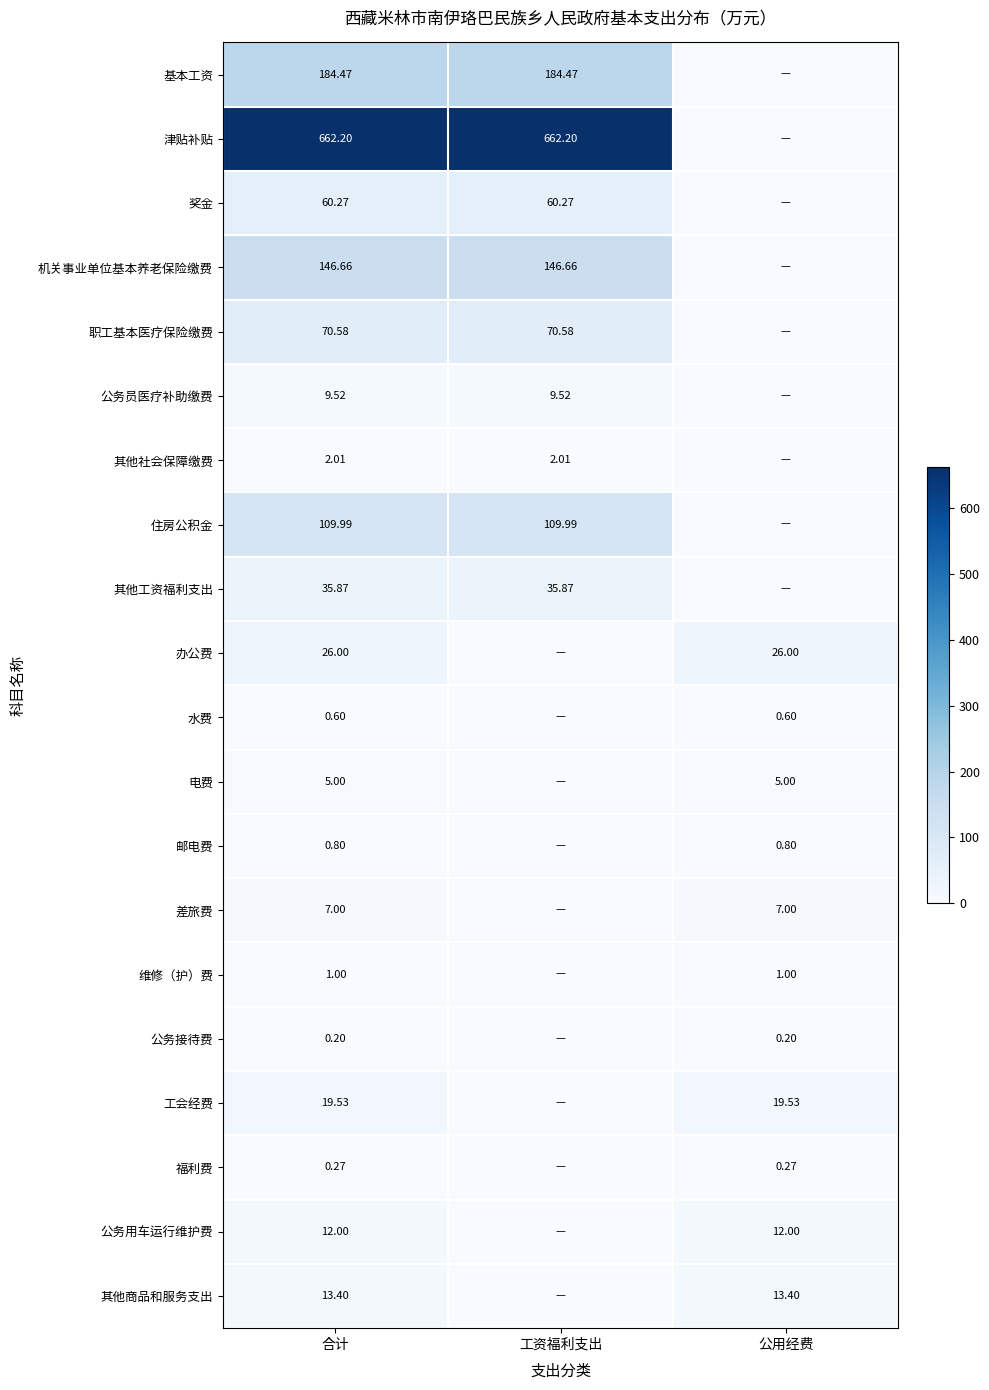

The value of 其他商品和服务支出 at 公用经费 is 23.1. True or false?

False